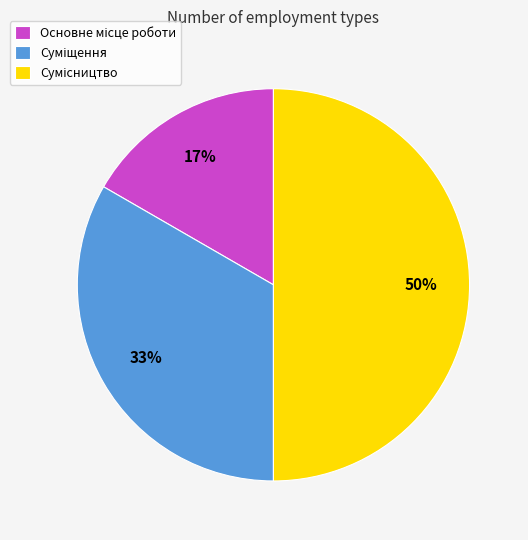

To the nearest percent, what is the average slice percentage?

33%